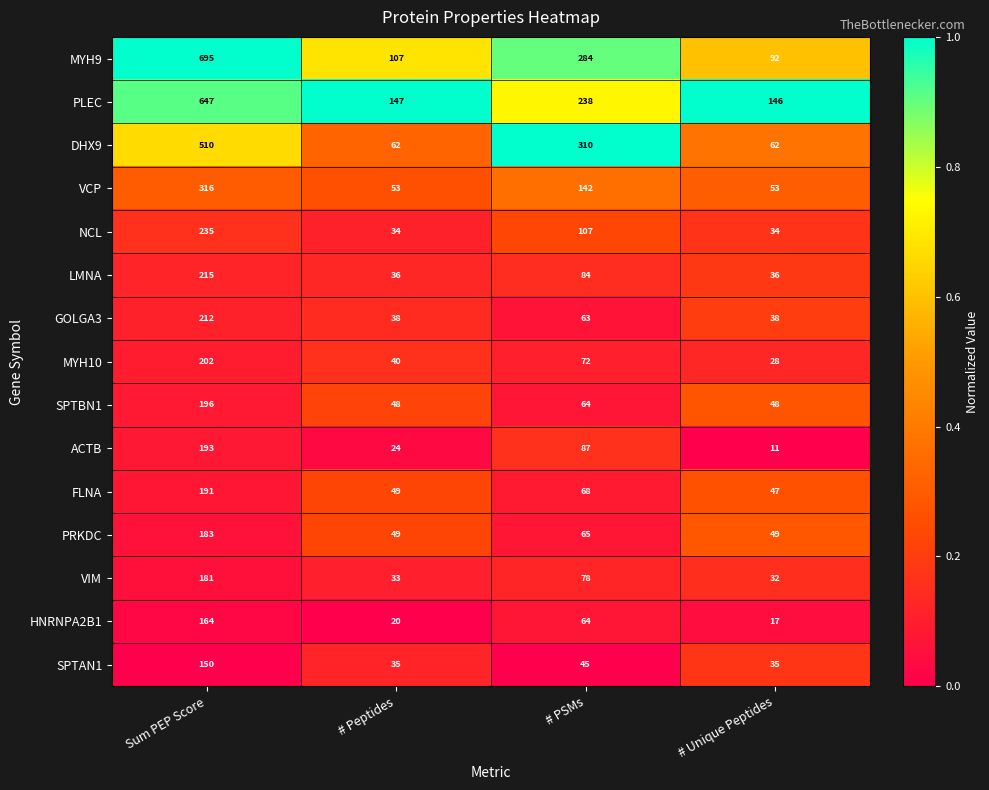

Which label corresponds to the smallest value in the chart?

# Unique Peptides